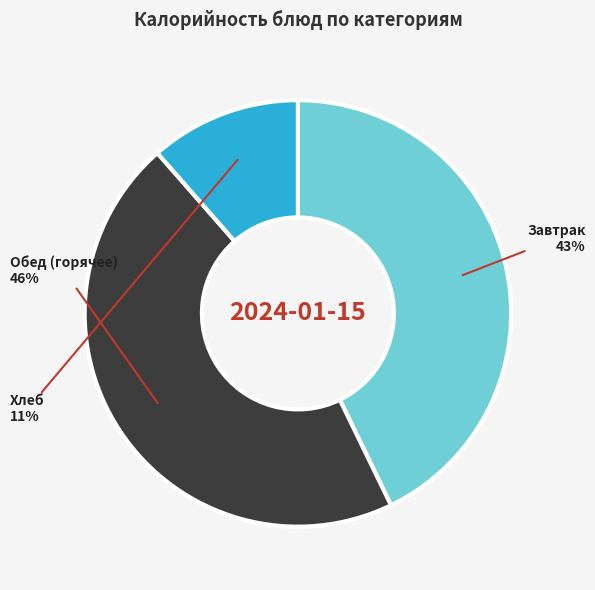

Is there any slice that represents more than half of the pie?

No